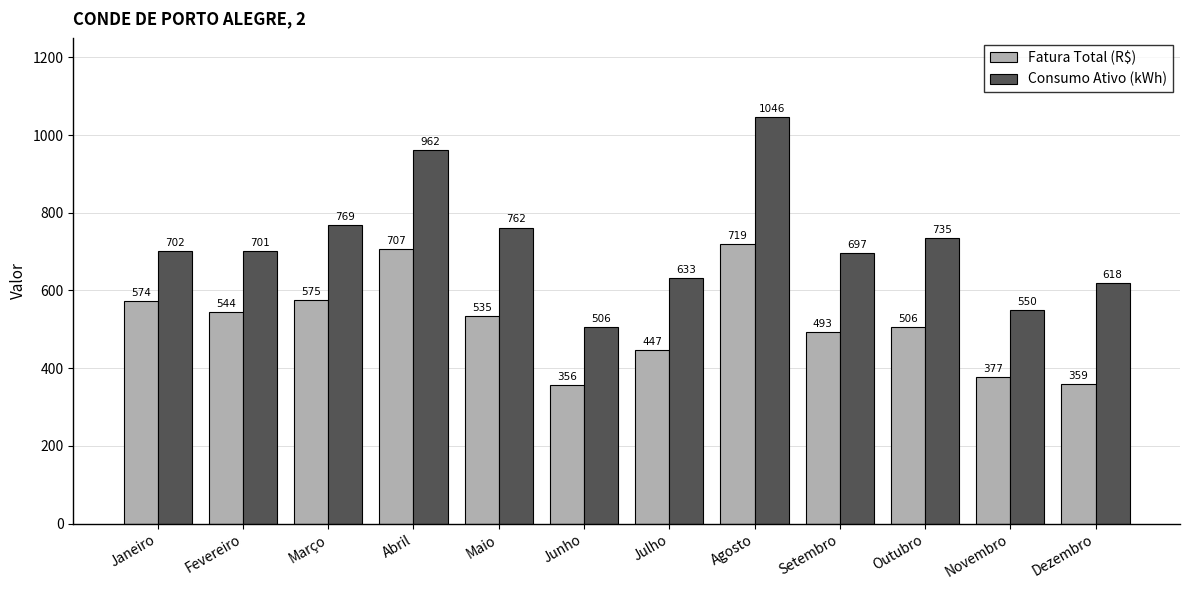

What position from the left is Dezembro?

12